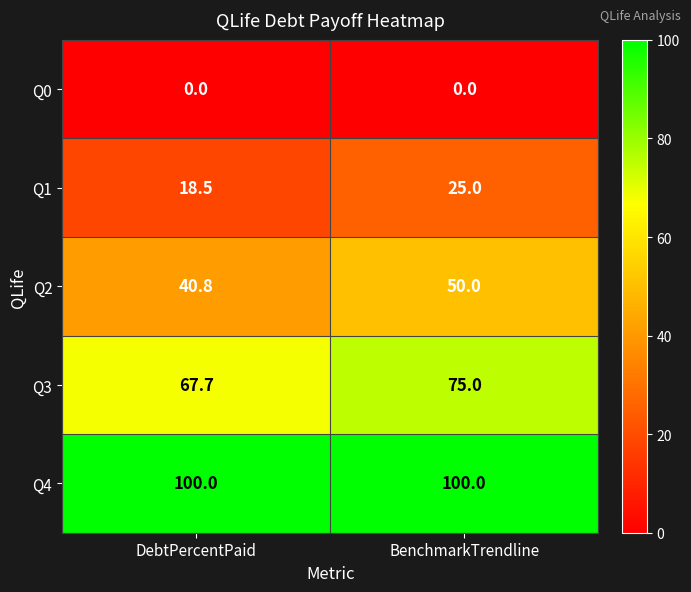

Count the number of data series in this chart.

5